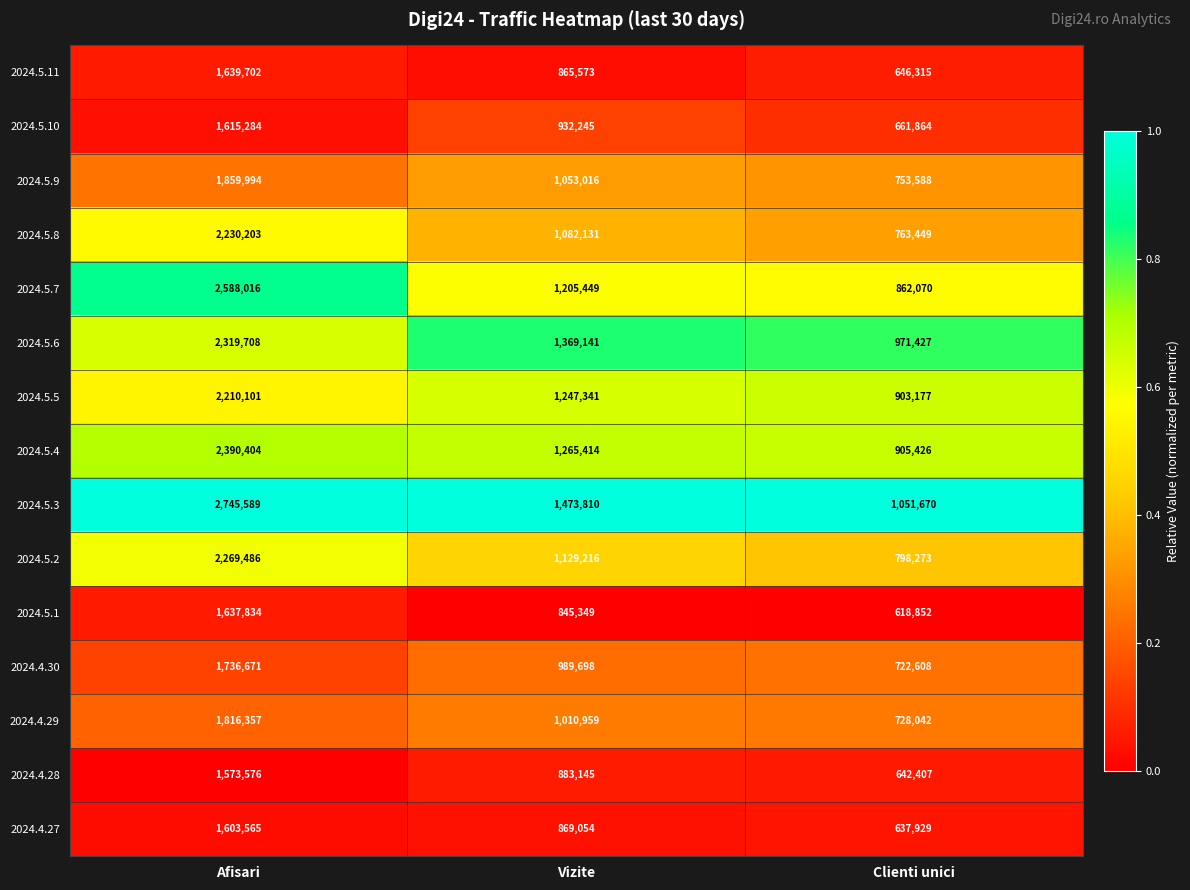

List the labels in order of 2024.4.28 value, largest first.

Afisari, Vizite, Clienti unici